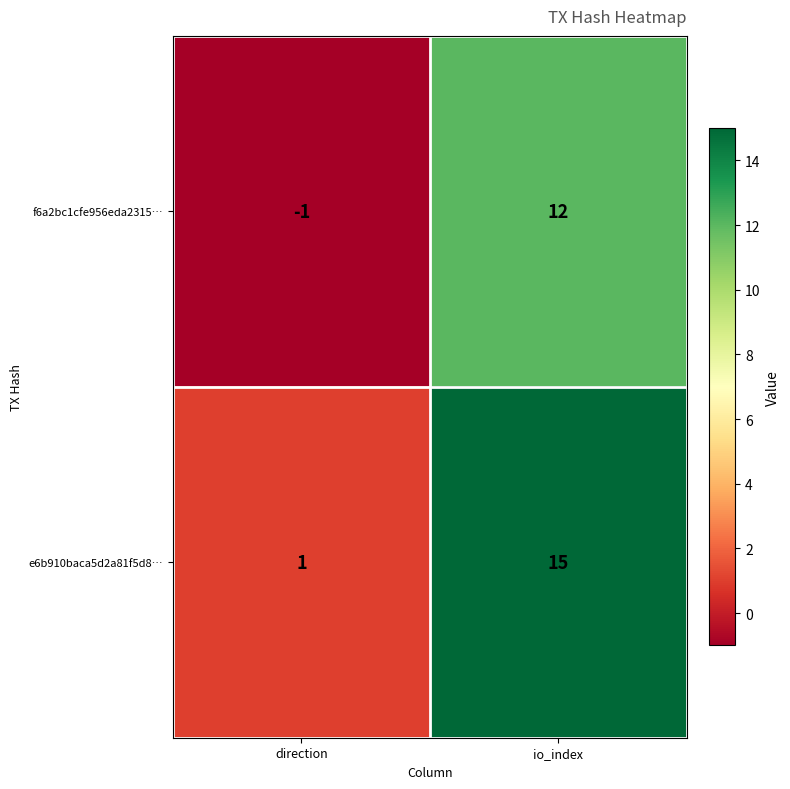

Between direction and io_index, which series saw the biggest shift?

e6b910baca5d2a81f5d8…